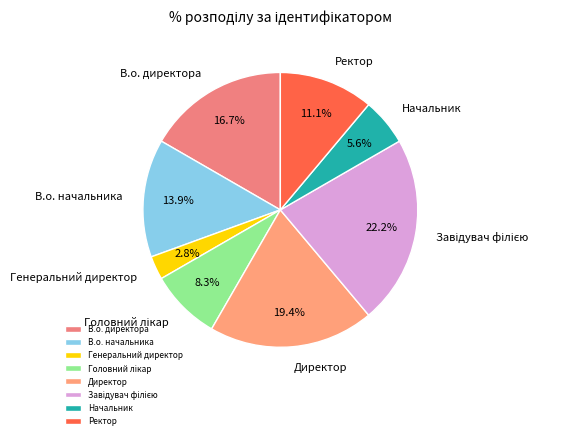

To the nearest percent, what is the average slice percentage?

12%